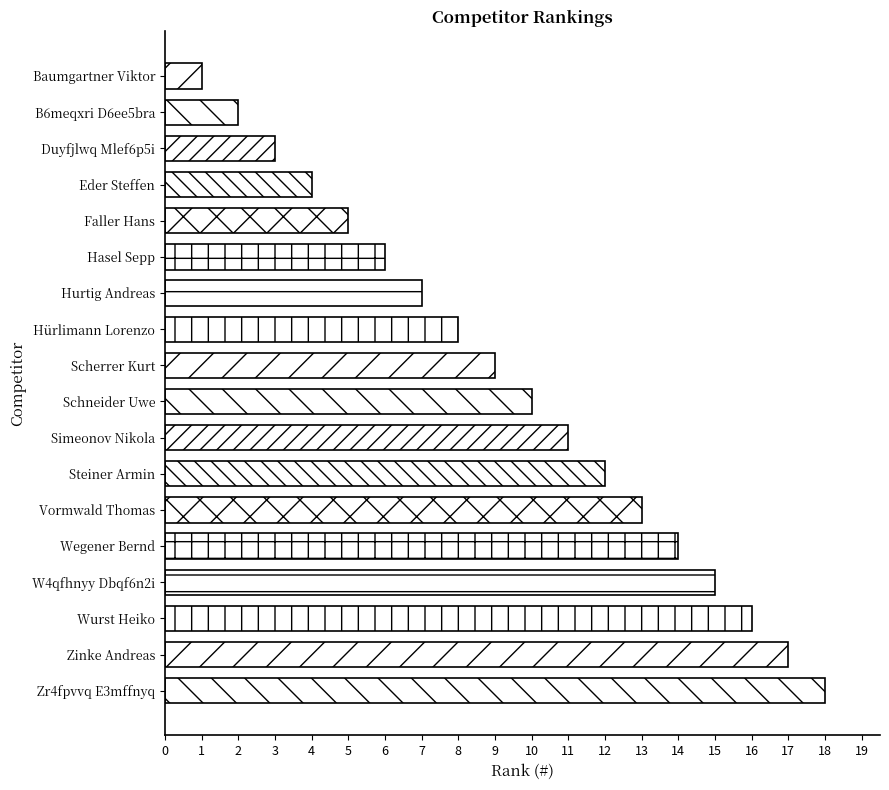

What is the average value?

10